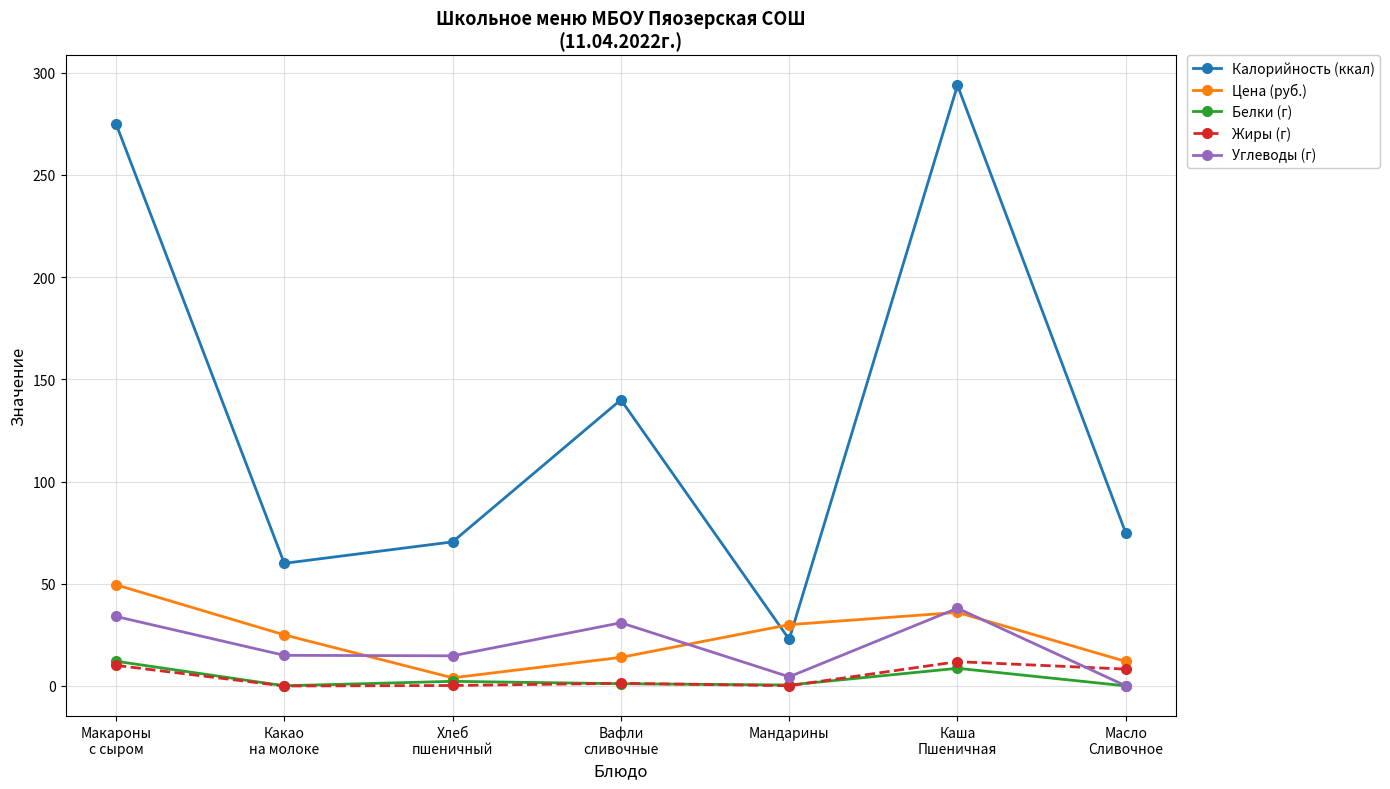

True or false: Углеводы (г) and Калорийность (ккал) cross at least once.

False